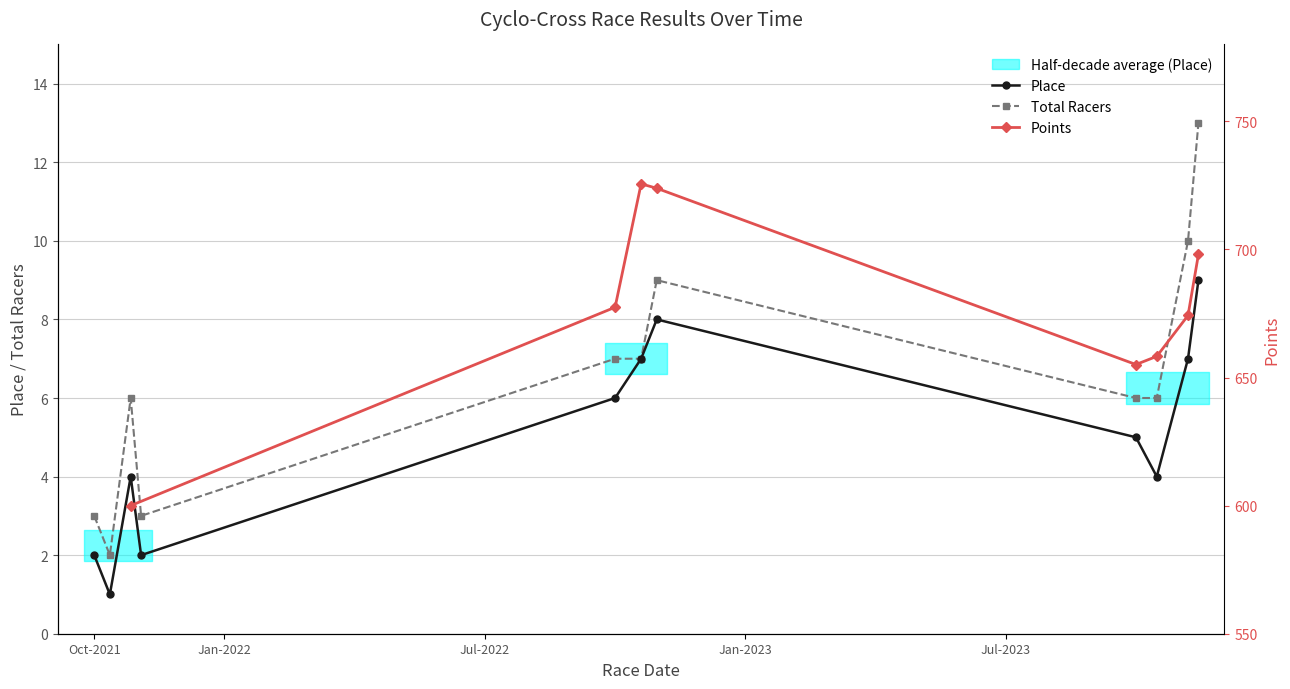

How many interior local valleys does the Place series have?

3